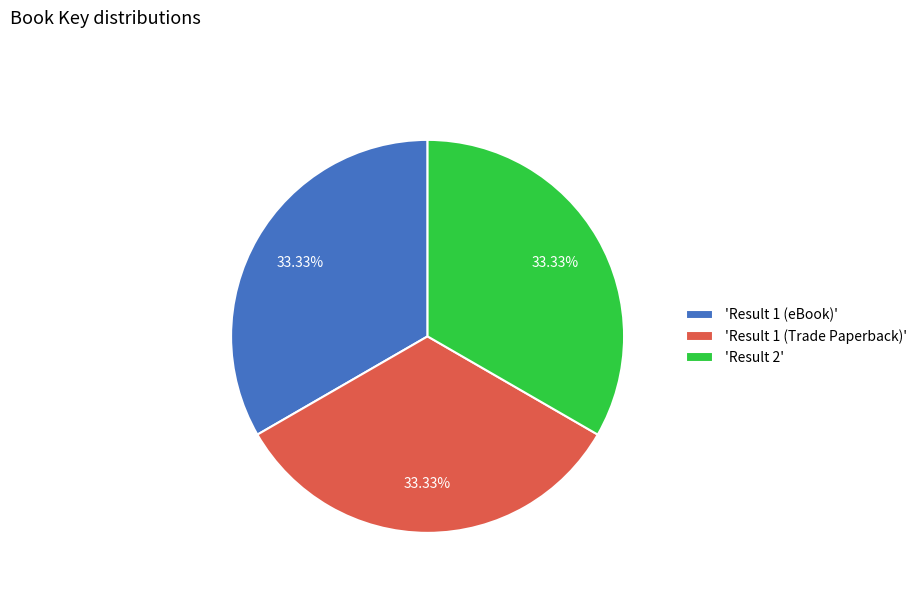

Approximately how many times larger is the value at 'Result 1 (Trade Paperback)' compared to 'Result 1 (eBook)'?

1.0